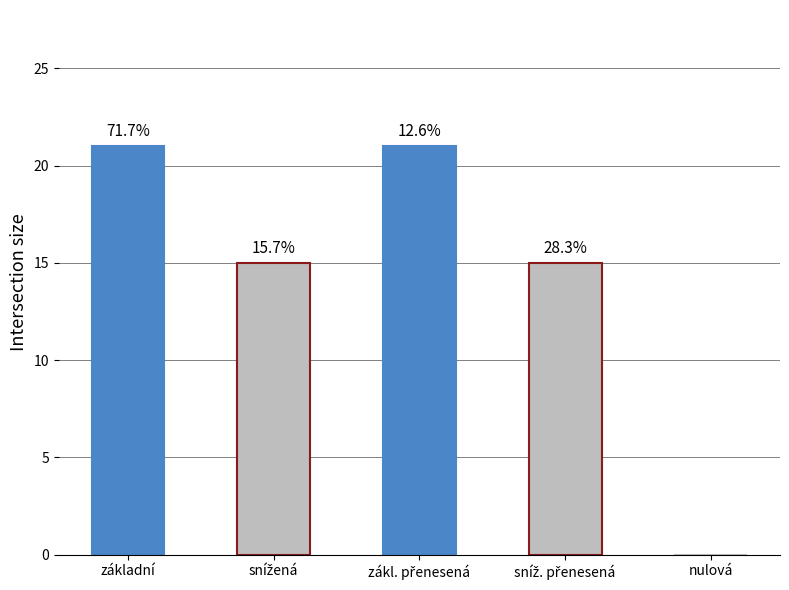

What is the difference between the maximum and second lowest values?

6